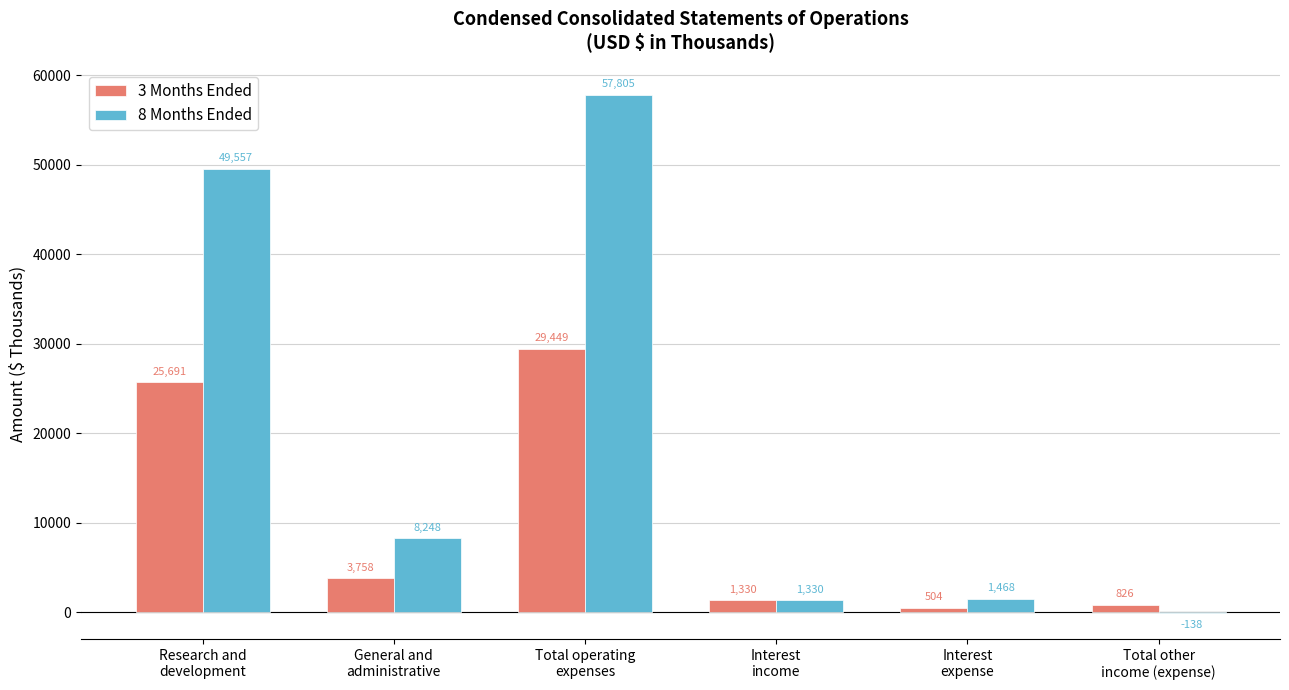

Reading left to right, extract all data points from this chart.

3 Months Ended: Research and
development=25691	General and
administrative=3758	Total operating
expenses=29449	Interest
income=1330	Interest
expense=504	Total other
income (expense)=826
8 Months Ended: Research and
development=49557	General and
administrative=8248	Total operating
expenses=57805	Interest
income=1330	Interest
expense=1468	Total other
income (expense)=-138